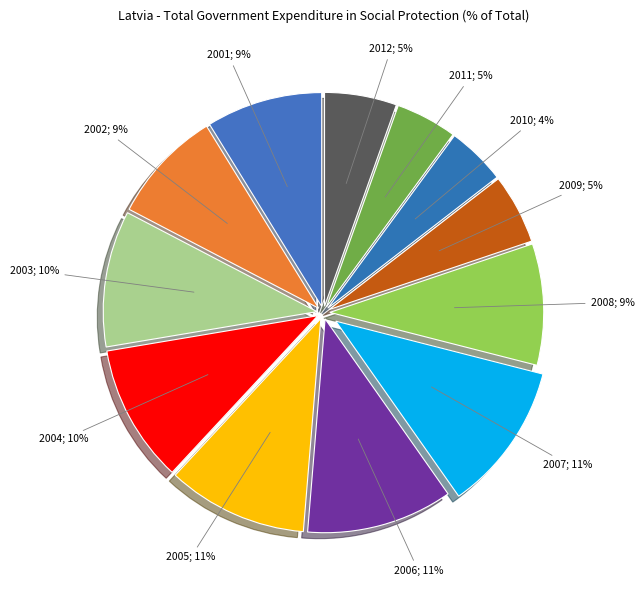

Count the number of slices in the pie.

12